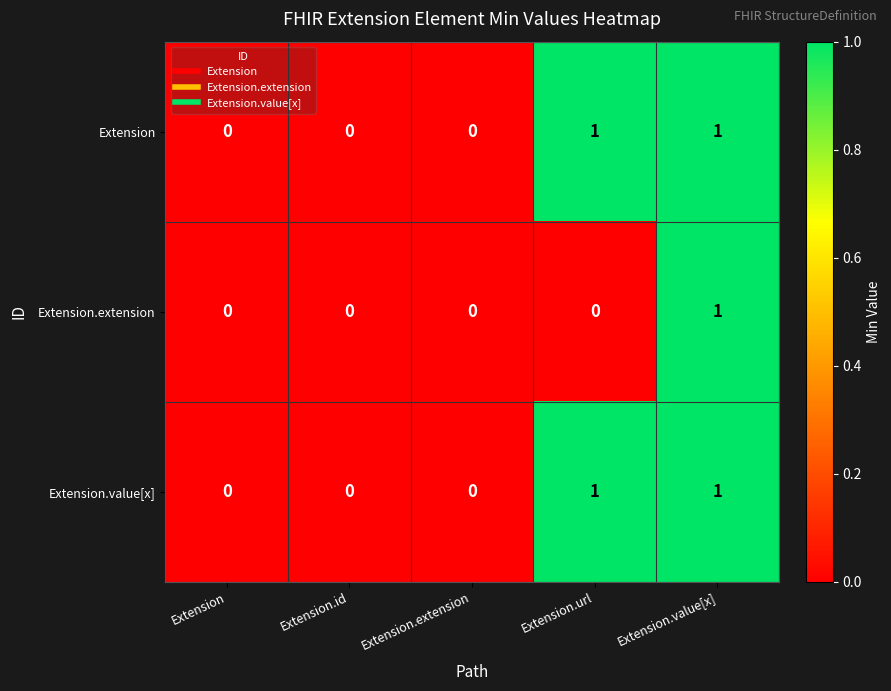

The value of Extension.value[x] at Extension is 0. True or false?

True